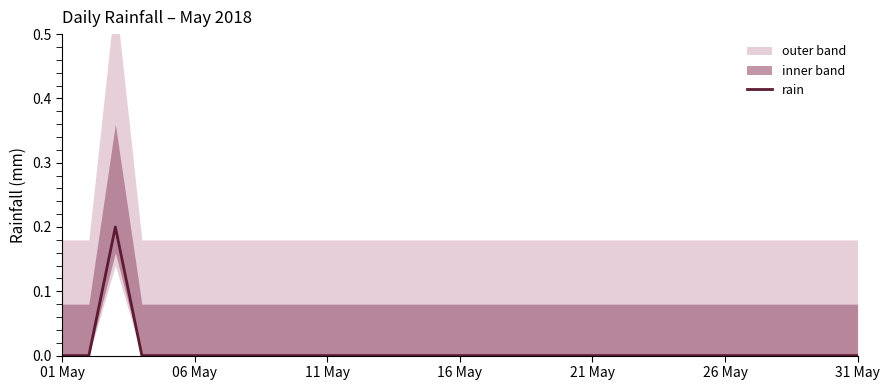

Count the values in the range 0 to 1.

31